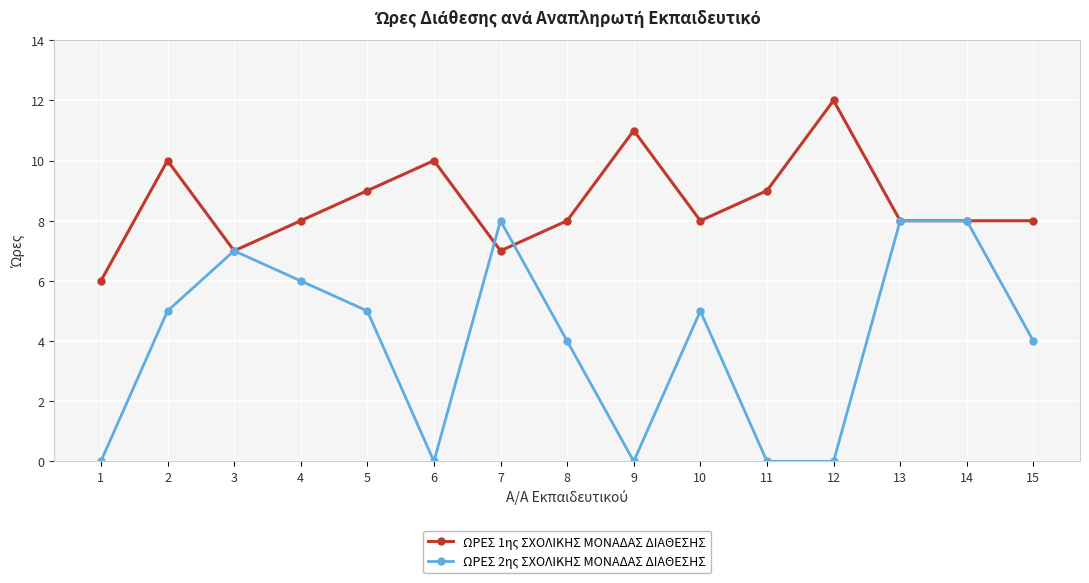

List the series in order of their peak value, highest first.

ΩΡΕΣ 1ης ΣΧΟΛΙΚΗΣ ΜΟΝΑΔΑΣ ΔΙΑΘΕΣΗΣ, ΩΡΕΣ 2ης ΣΧΟΛΙΚΗΣ ΜΟΝΑΔΑΣ ΔΙΑΘΕΣΗΣ